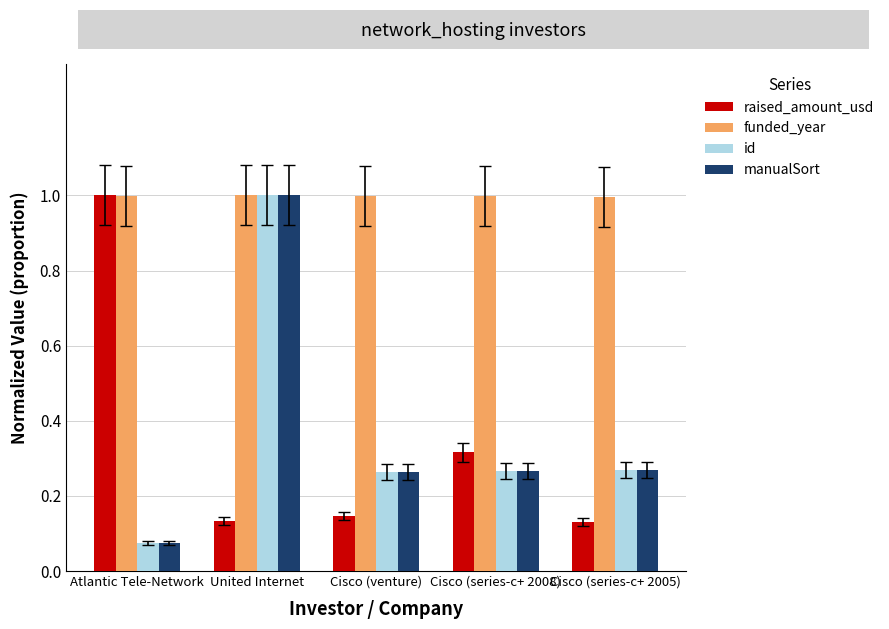

Is it true that id equals 0.1 at Cisco (series-c+ 2005)?

False